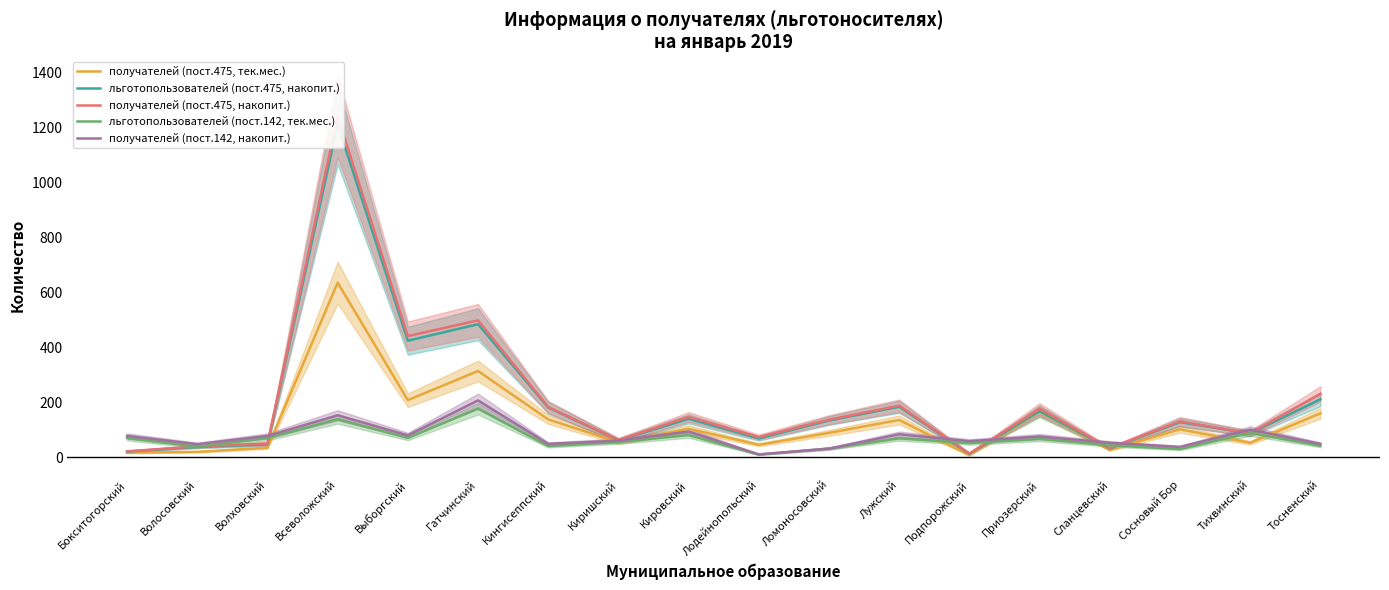

How many interior local valleys does the льготопользователей (пост.475, накопит.) series have?

6